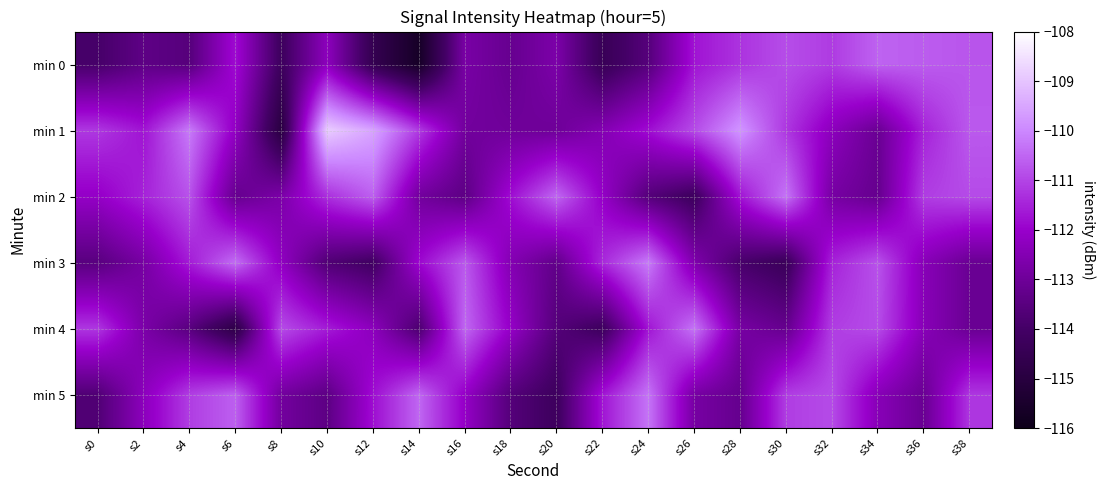

What is the smallest value displayed?

-115.6